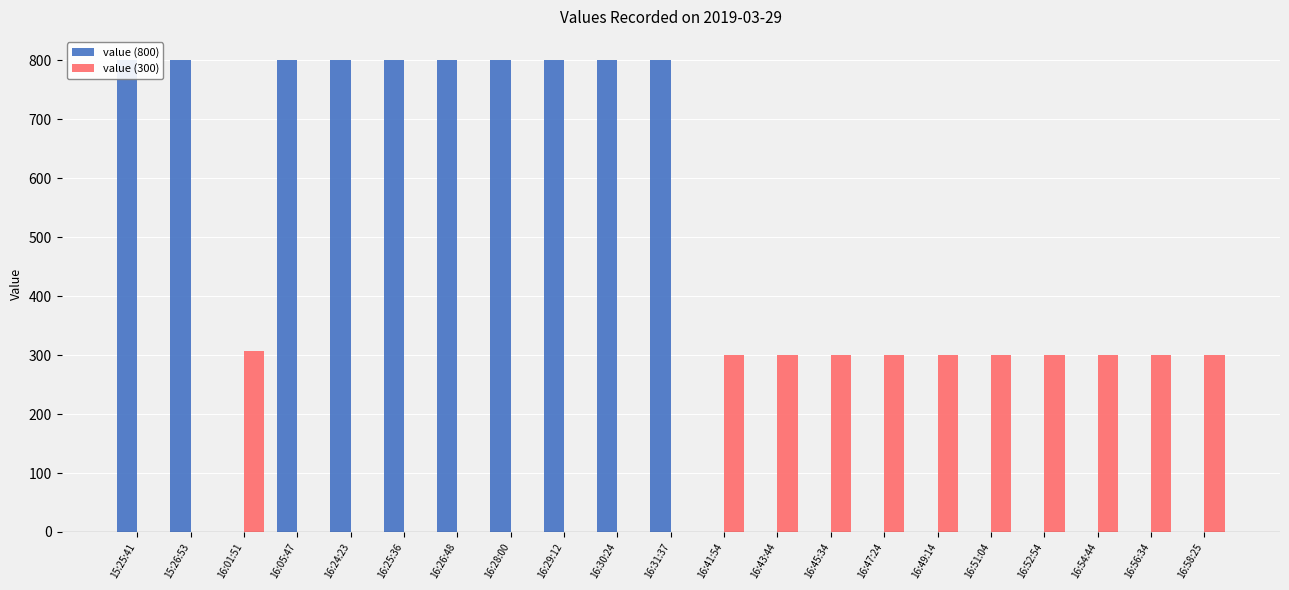

Where does the value (300) series first go above 300?

16:01:51